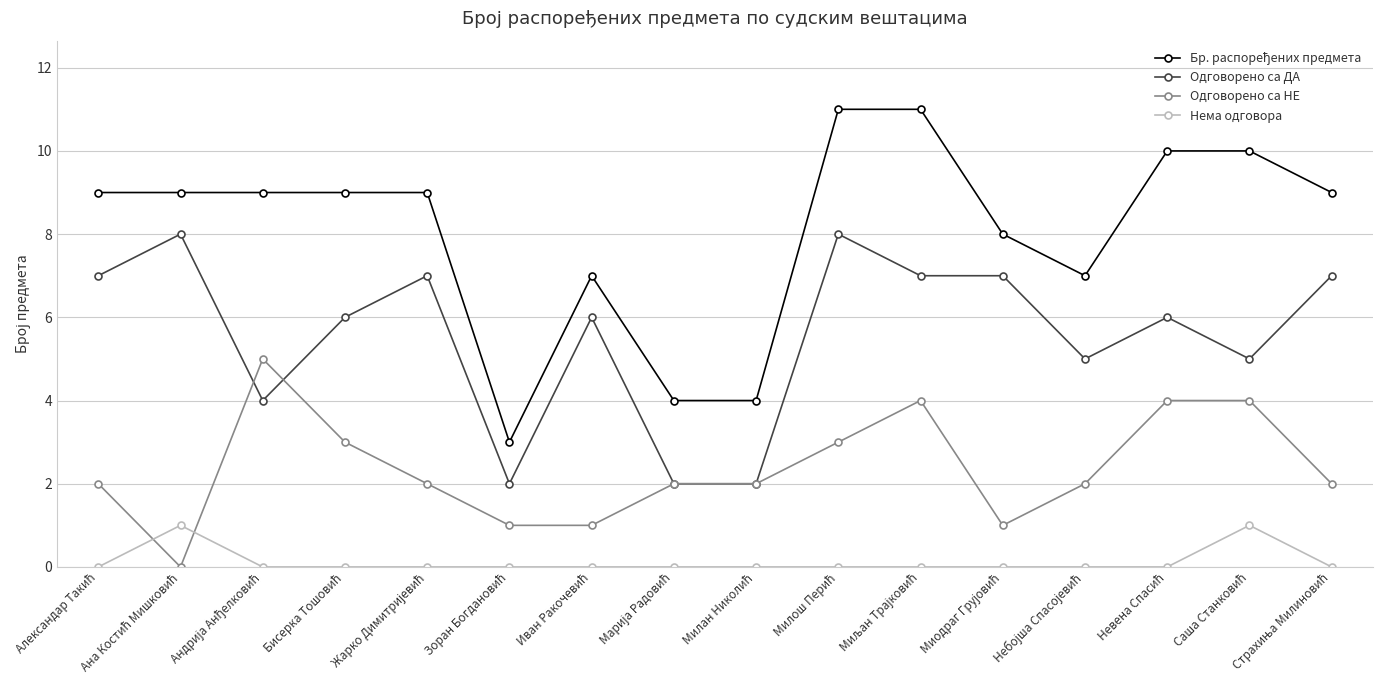

How many intersections are there between Одговорено са НЕ and Нема одговора?

2